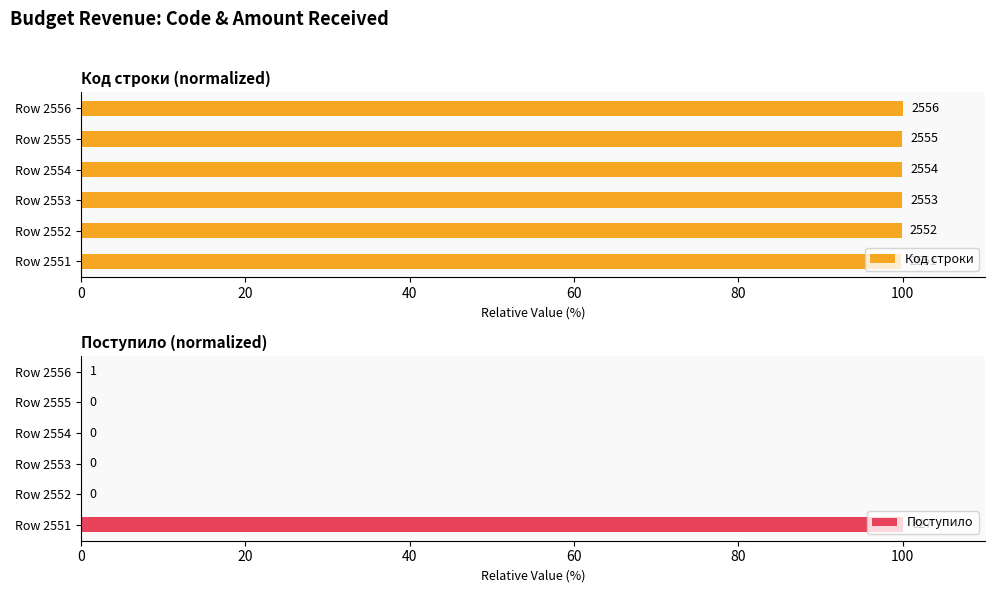

True or false: Поступило has a value of 0.0 at Row 2553.

True